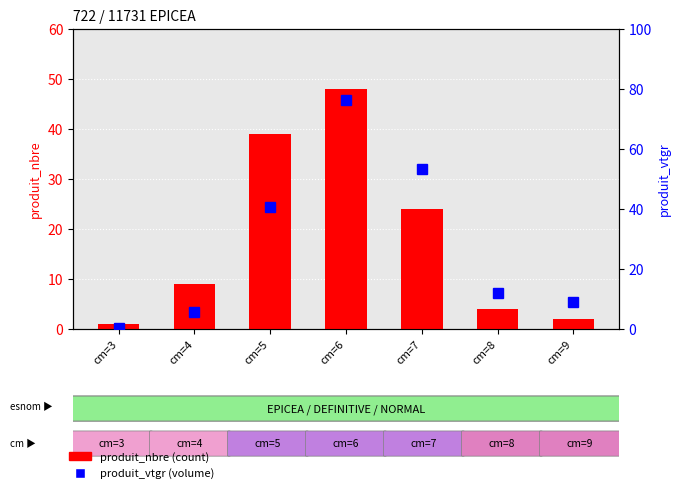

What is the sum of all produit_vtgr values?

196.4